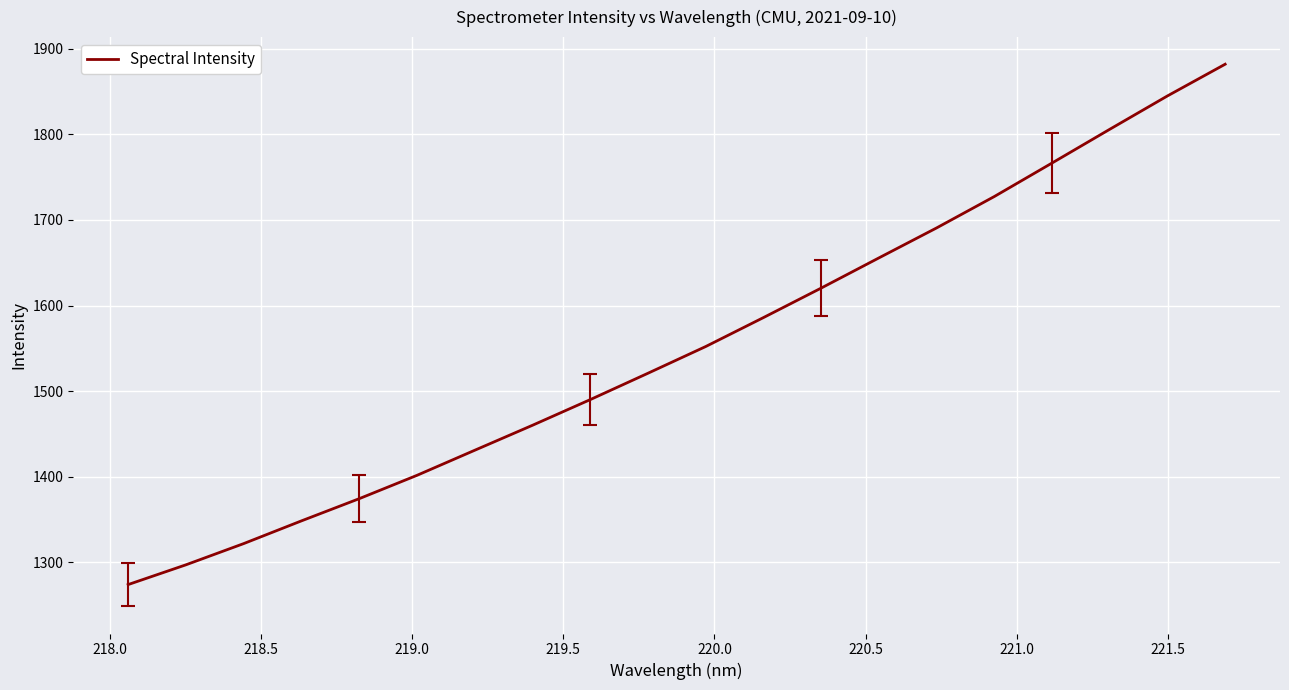

What is the smallest value displayed?

1274.1